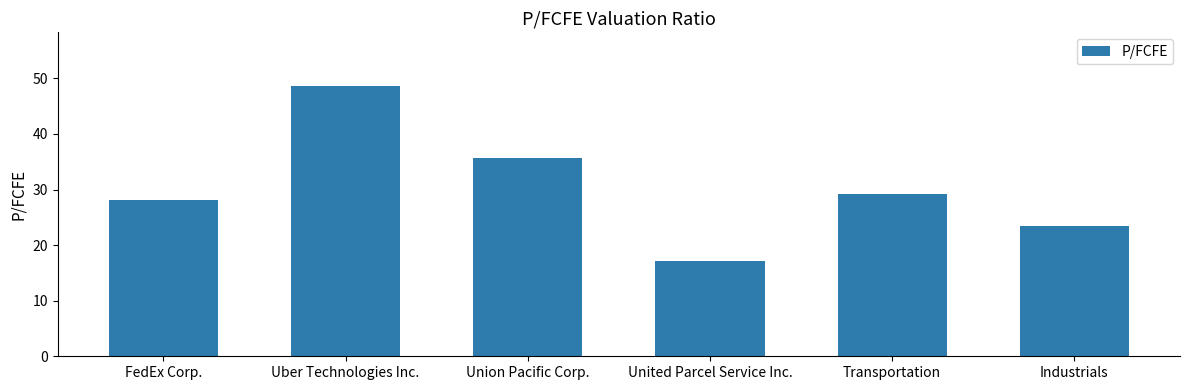

Is it true that the value at United Parcel Service Inc. is 17.1?

True